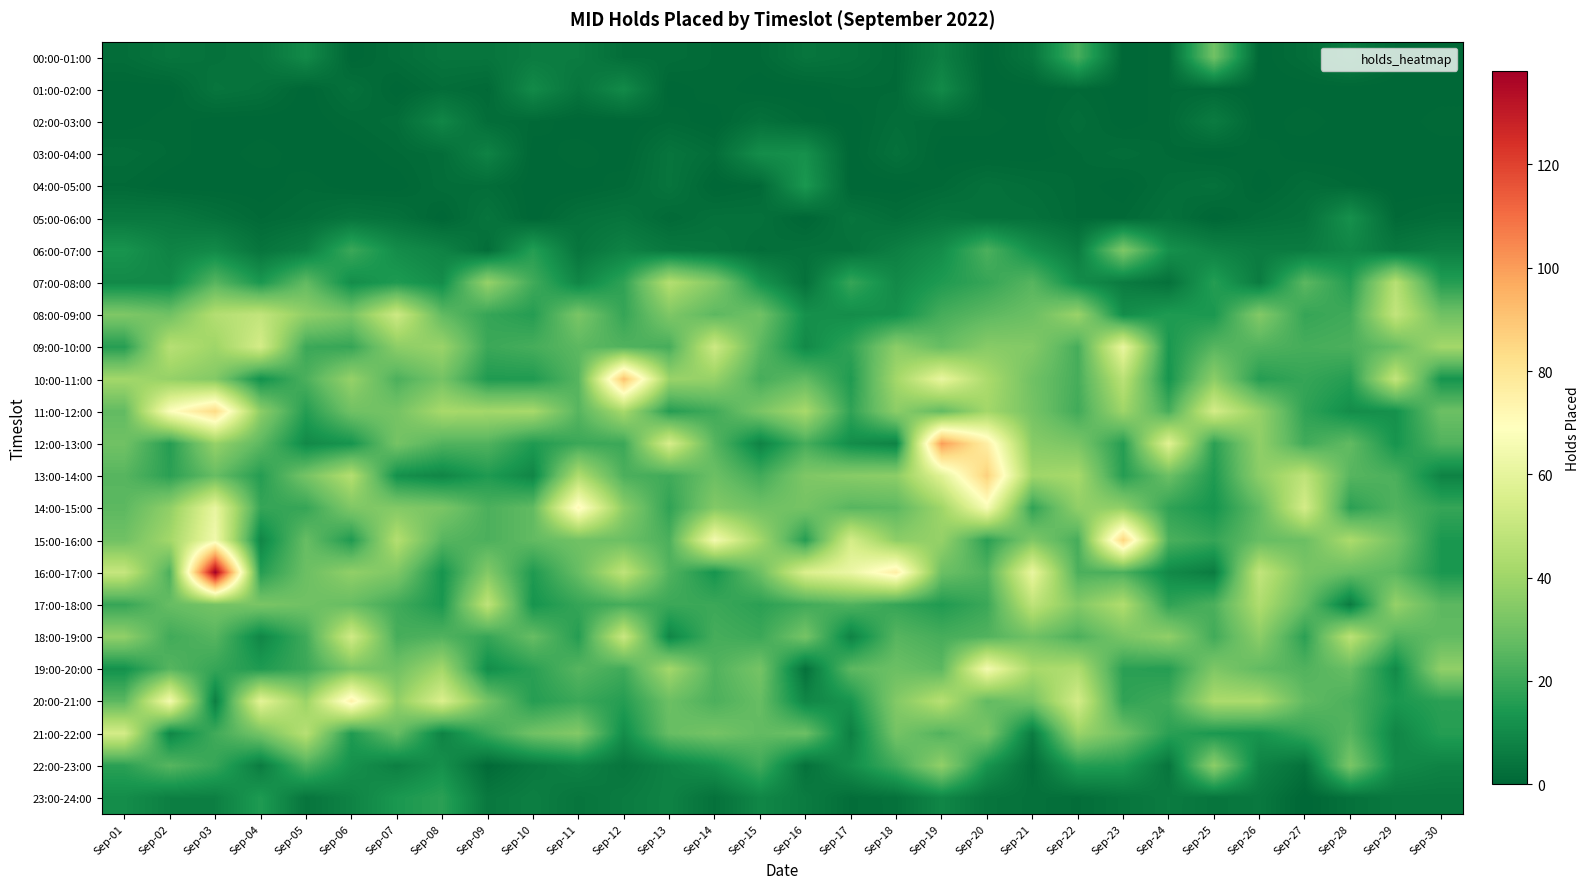

Between Sep-17 and Sep-20, which is larger?

Sep-17